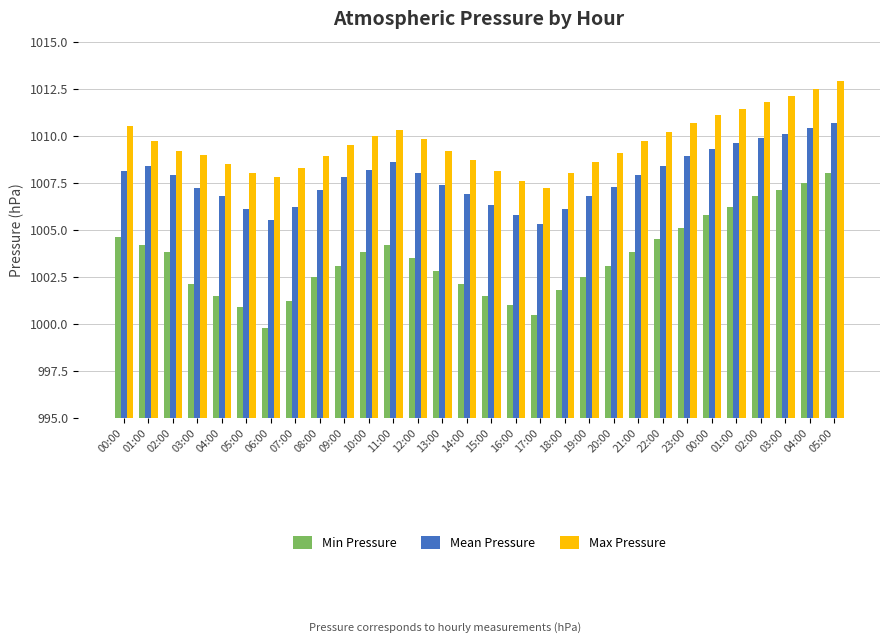

List the series in order of their peak value, highest first.

Max Pressure, Mean Pressure, Min Pressure